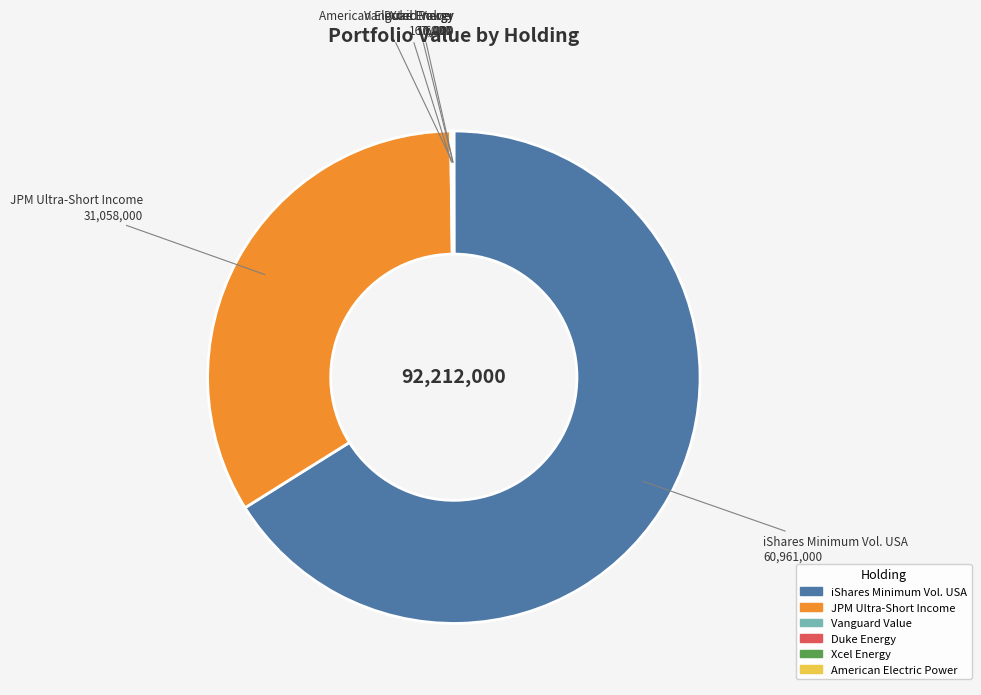

Approximately how many times larger is the value at JPM Ultra-Short Income compared to iShares Minimum Vol. USA?

0.5